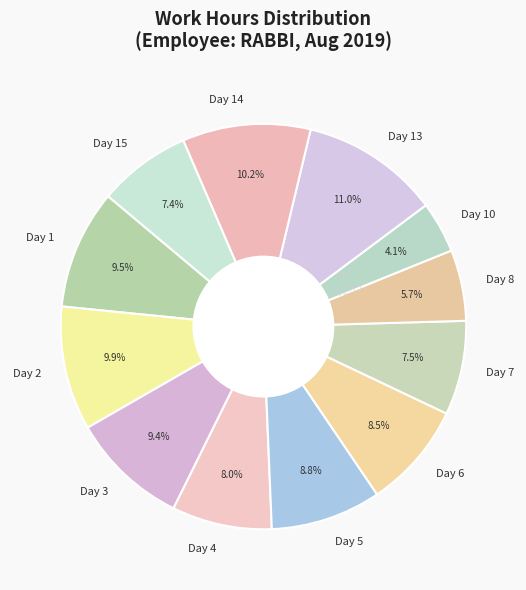

True or false: Day 3 accounts for 9% of the total.

True